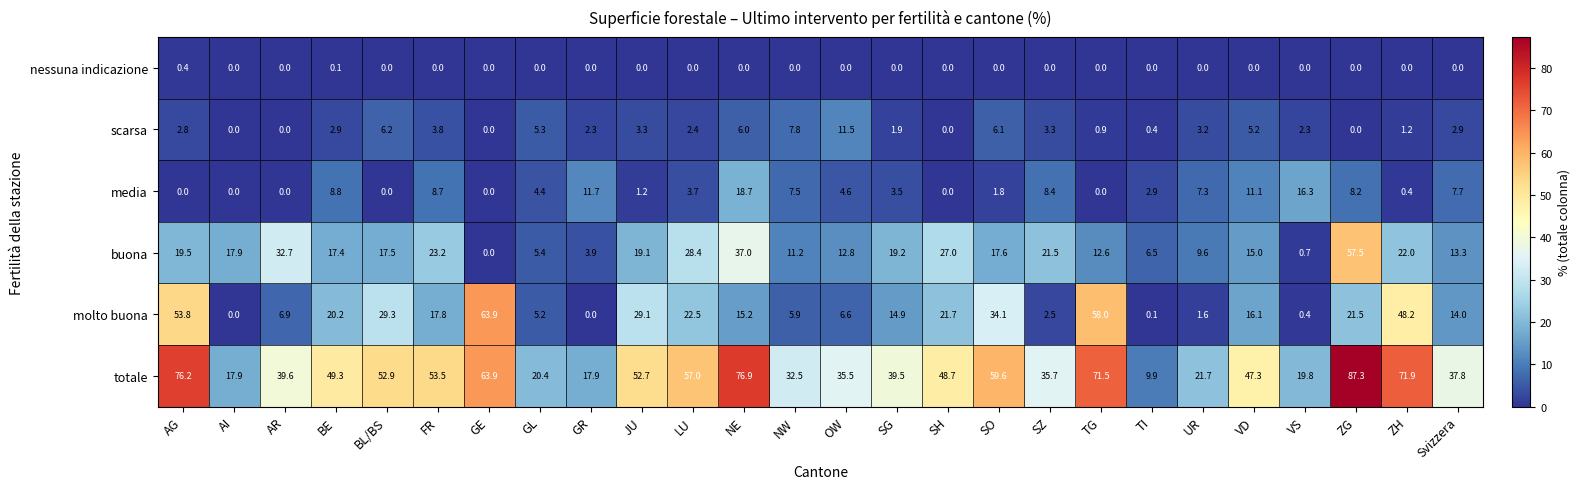

Which category has the lowest value in the totale series?

TI